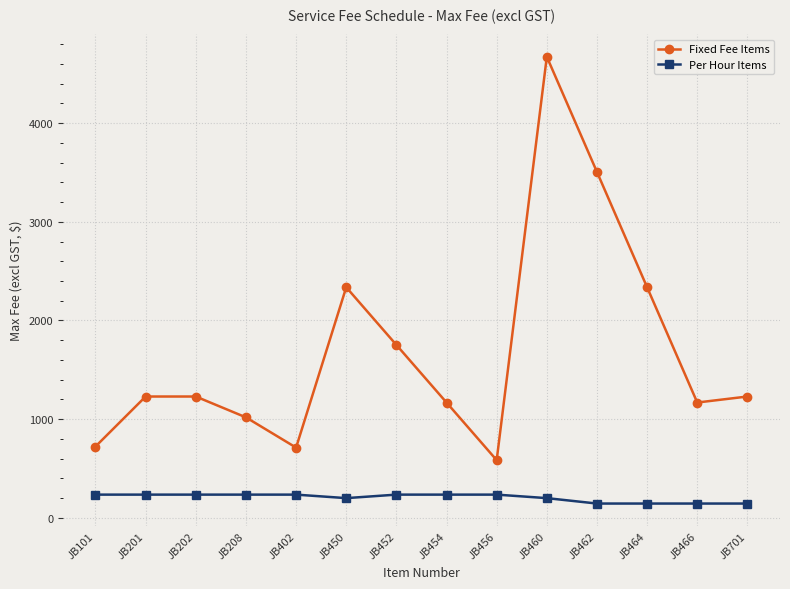

At JB454, list the series in order from largest to smallest.

Fixed Fee Items, Per Hour Items